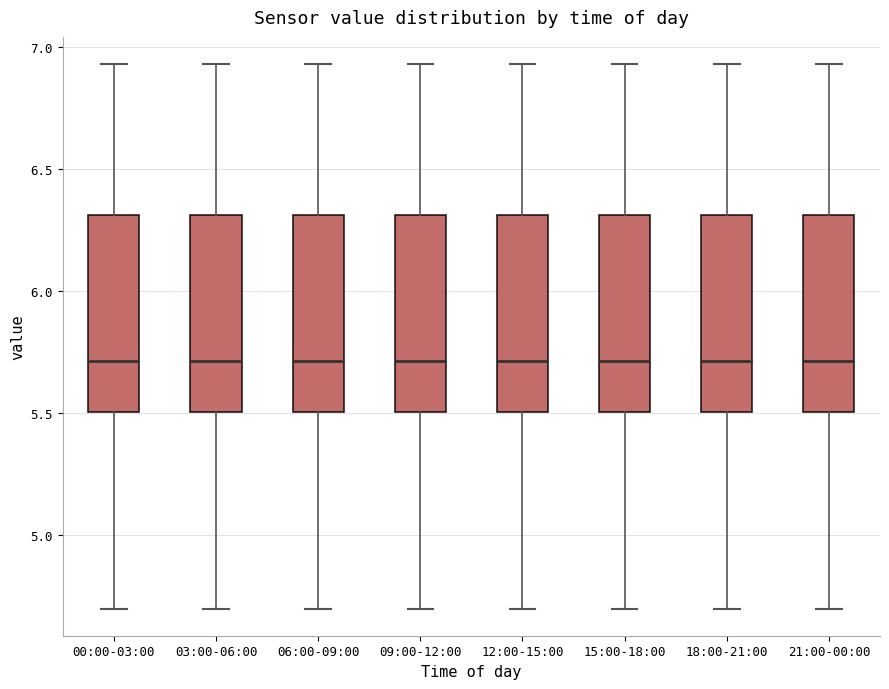

Reading left to right, read every box against the y-axis: the position of its median line, the range the box covers, and the ends of its whiskers. The values are not printed on the chart, so give them approximately, as read against the axis.

00:00-03:00: median 5.70, box 5.50 to 6.30, whiskers 4.70 to 6.95
03:00-06:00: median 5.70, box 5.50 to 6.30, whiskers 4.70 to 6.95
06:00-09:00: median 5.70, box 5.50 to 6.30, whiskers 4.70 to 6.95
09:00-12:00: median 5.70, box 5.50 to 6.30, whiskers 4.70 to 6.95
12:00-15:00: median 5.70, box 5.50 to 6.30, whiskers 4.70 to 6.95
15:00-18:00: median 5.70, box 5.50 to 6.30, whiskers 4.70 to 6.95
18:00-21:00: median 5.70, box 5.50 to 6.30, whiskers 4.70 to 6.95
21:00-00:00: median 5.70, box 5.50 to 6.30, whiskers 4.70 to 6.95